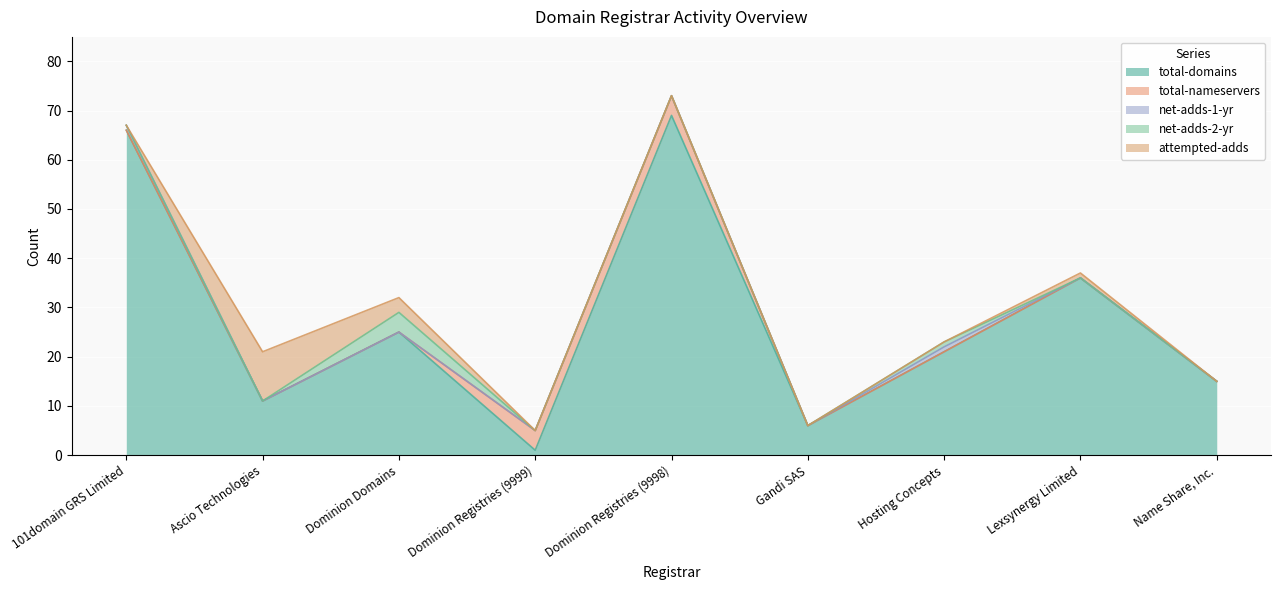

True or false: attempted-adds has more than 1 interior local peaks.

True